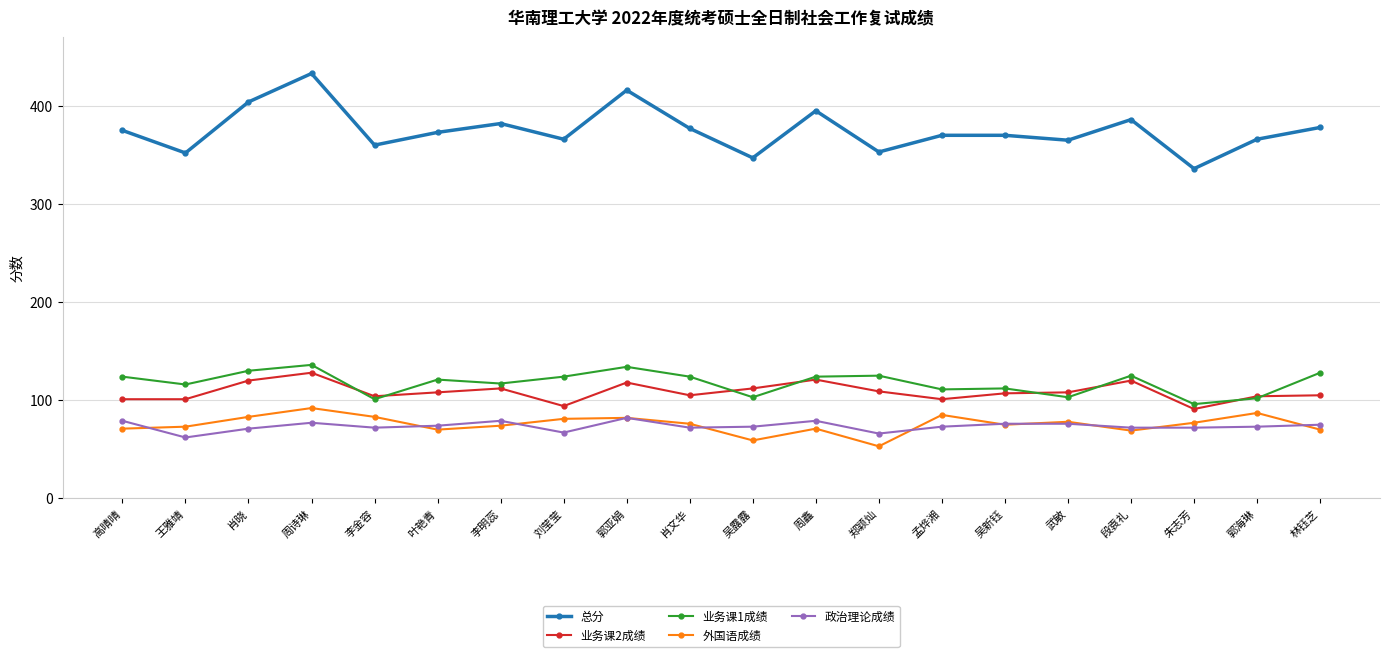

Is it true that 业务课1成绩 equals 136 at 周诗琳?

True